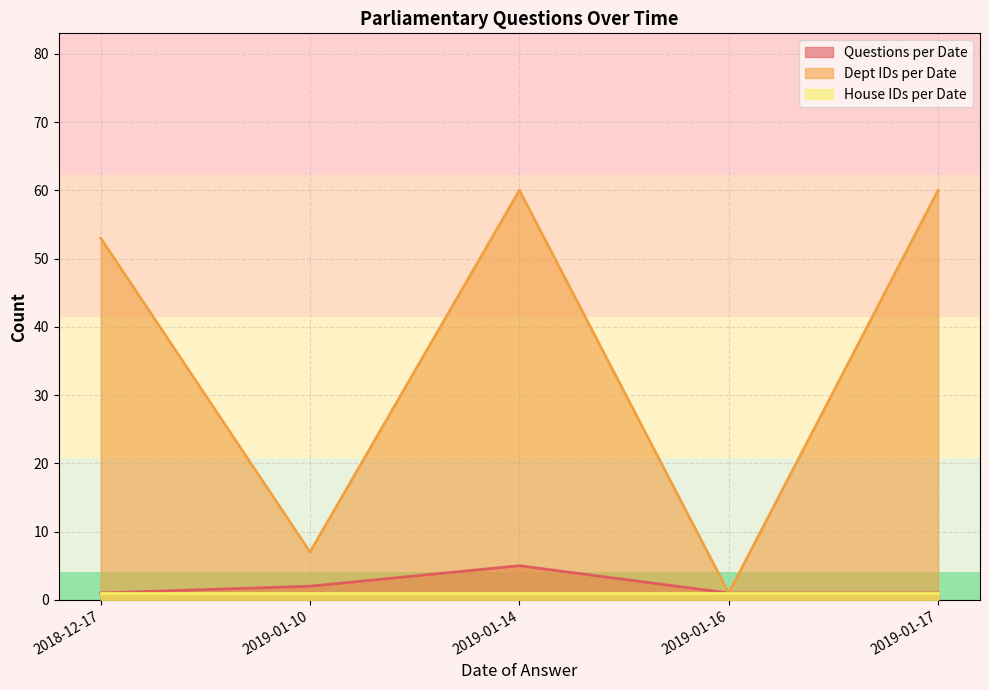

The value of Dept IDs per Date at 2019-01-14 is 60. True or false?

True